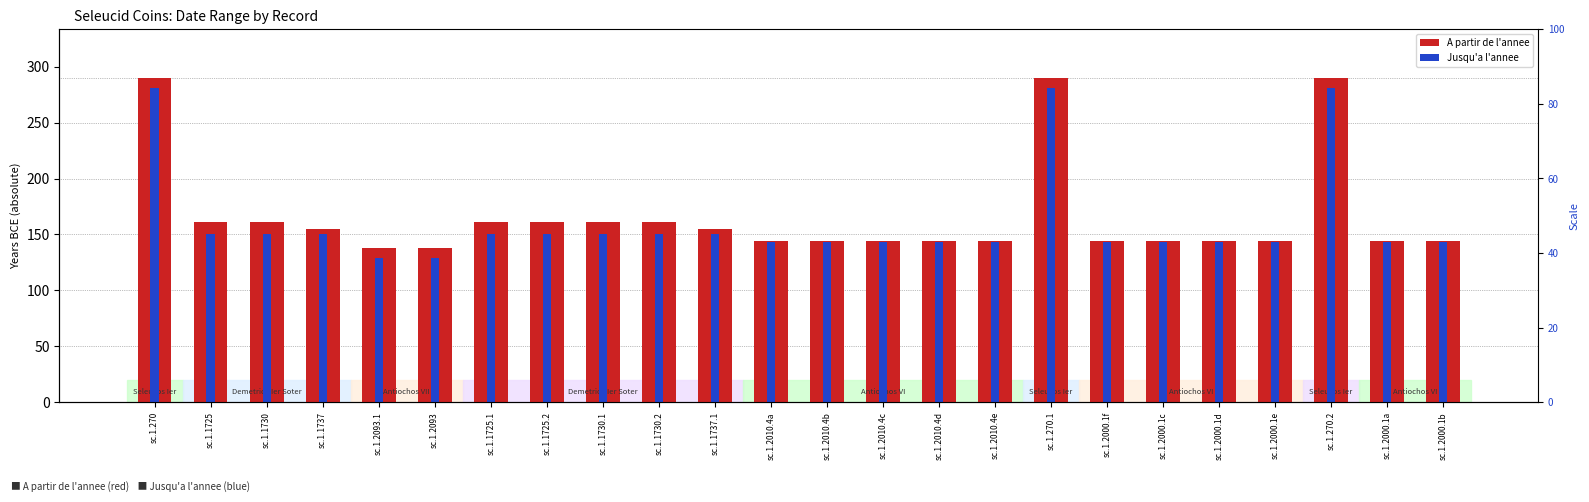

What is the spread (max minus min) of values at sc.1.1730.2?

11